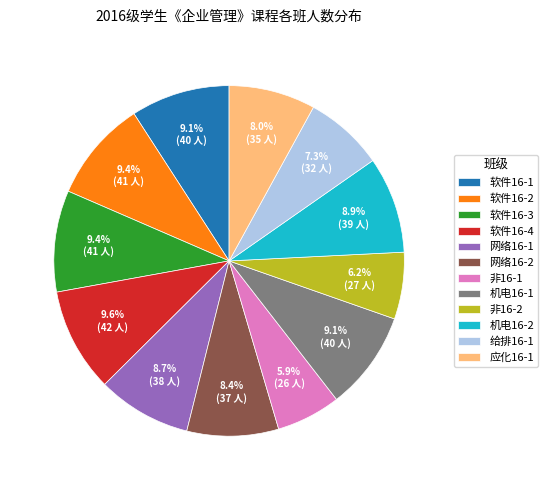

What percentage is NOT represented by 软件16-2?

90.6%